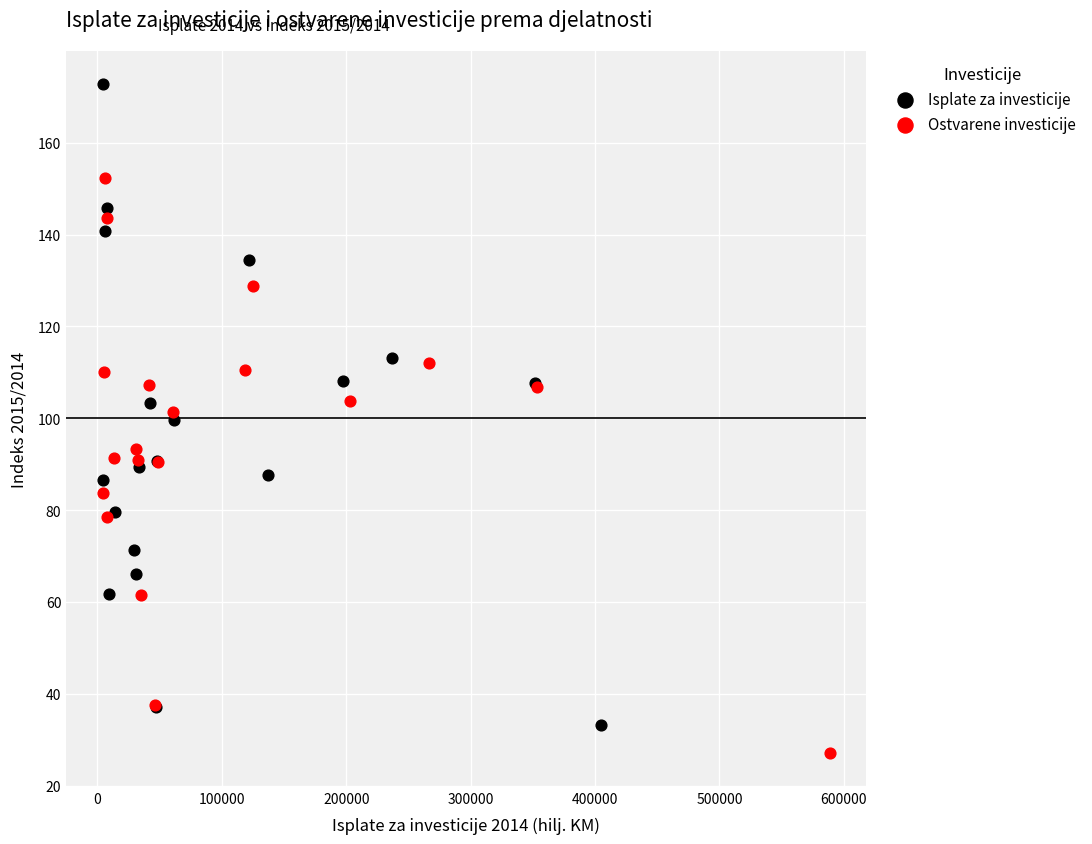

Which series contains the highest Y value?

Isplate za investicije